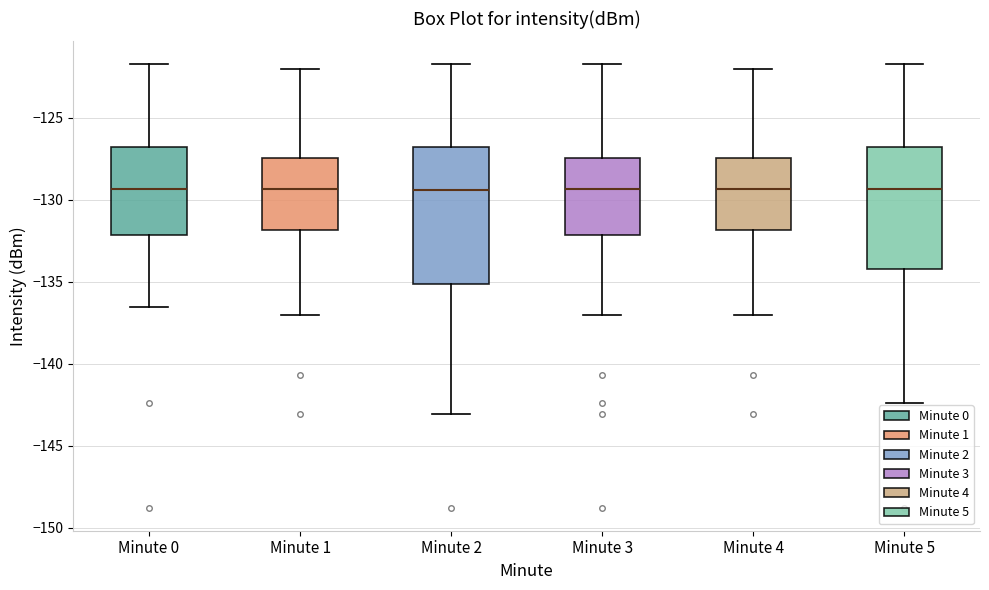

Reading left to right, transcribe this box plot: for each box, give where its median line is, the range the box spans, and where its two whiskers end, as read against the y-axis. The values are not printed on the chart, so give them approximately, as read against the axis.

Minute 0: median -129.5, box -132.0 to -127.0, whiskers -136.5 to -121.5
Minute 1: median -129.5, box -132.0 to -127.5, whiskers -137.0 to -122.0
Minute 2: median -129.5, box -135.0 to -127.0, whiskers -143.0 to -121.5
Minute 3: median -129.5, box -132.0 to -127.5, whiskers -137.0 to -121.5
Minute 4: median -129.5, box -132.0 to -127.5, whiskers -137.0 to -122.0
Minute 5: median -129.5, box -134.0 to -127.0, whiskers -142.5 to -121.5